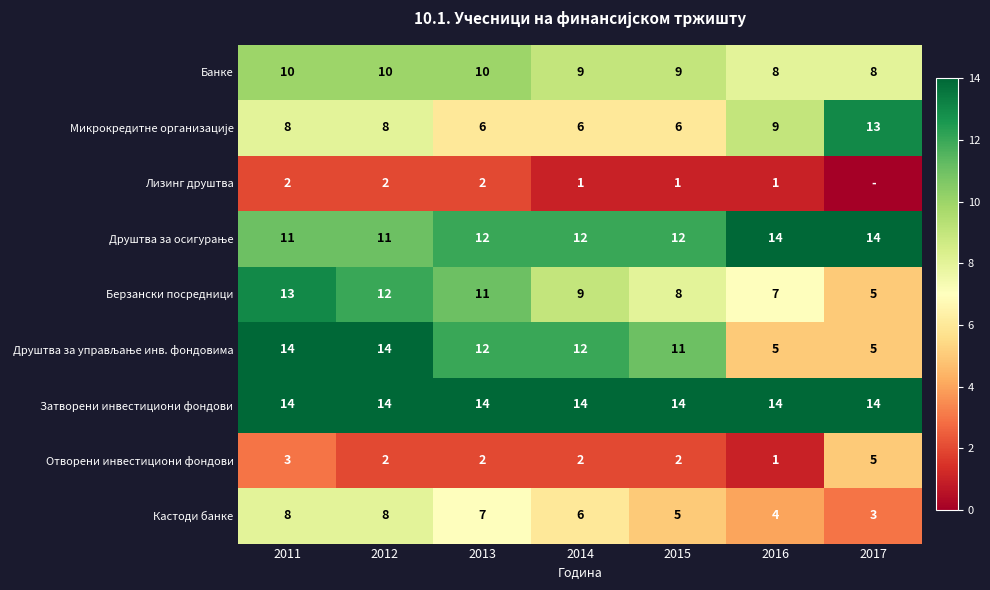

The Банке series shows 9 at 2014. True or false?

True